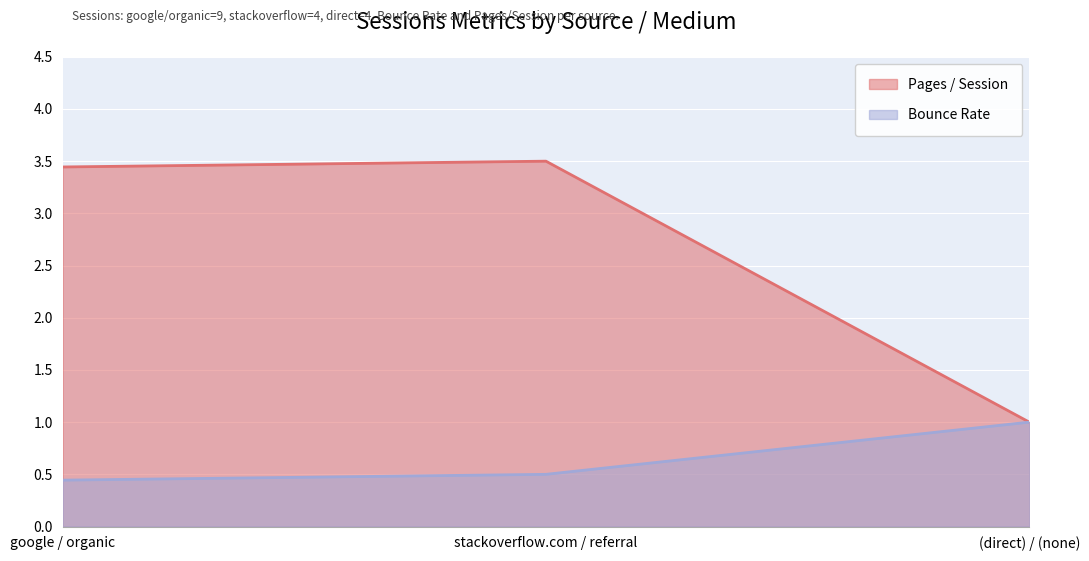

Count the Pages / Session values in the range 1 to 3.

1